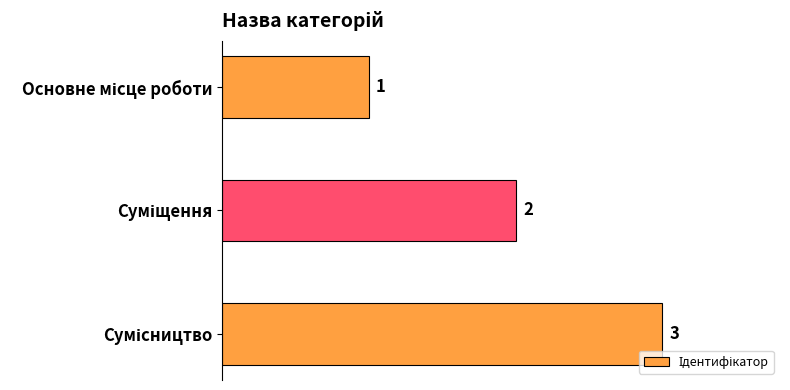

What is the value of the 1st bar from the top?

1